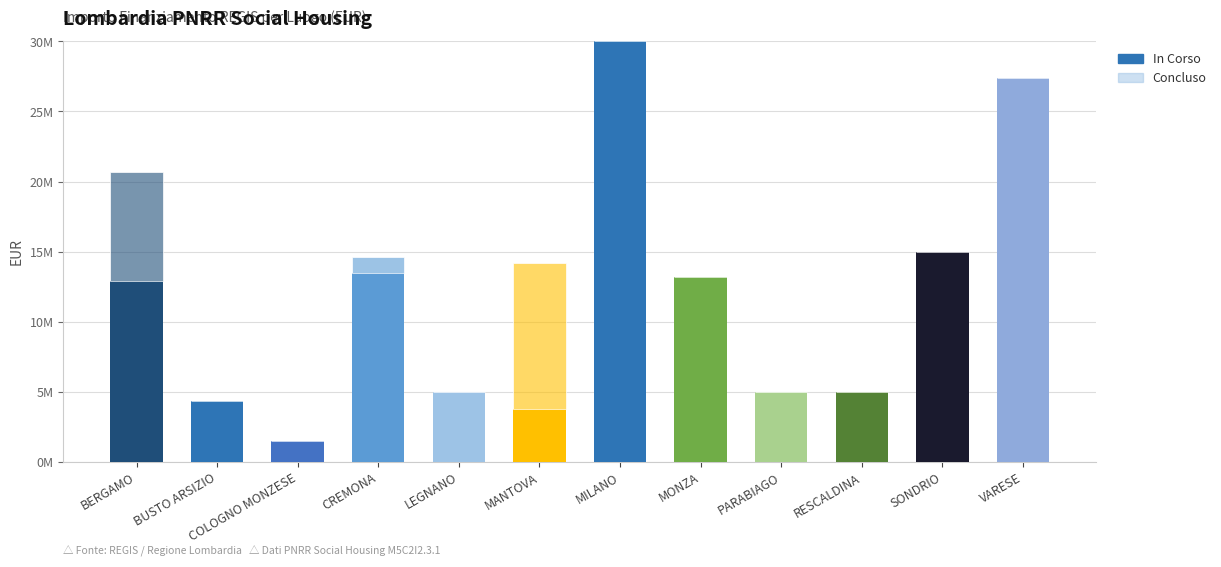

Does the chart contain stacked bars?

Yes